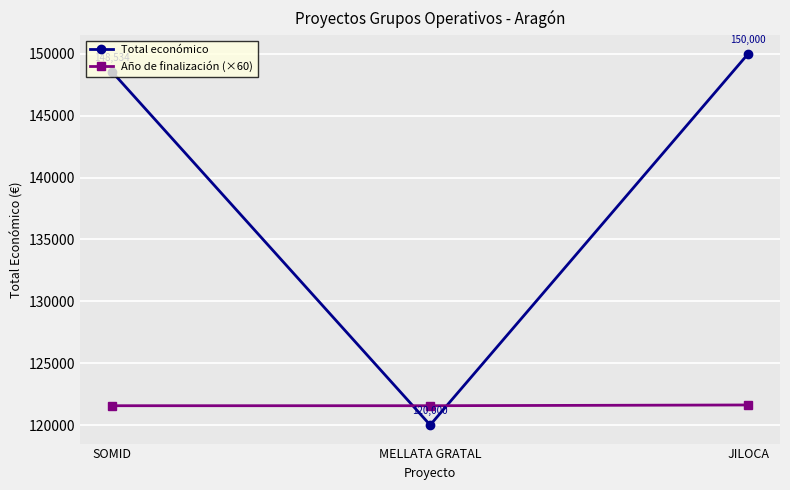

At which category does the chart reach its peak across all series?

JILOCA